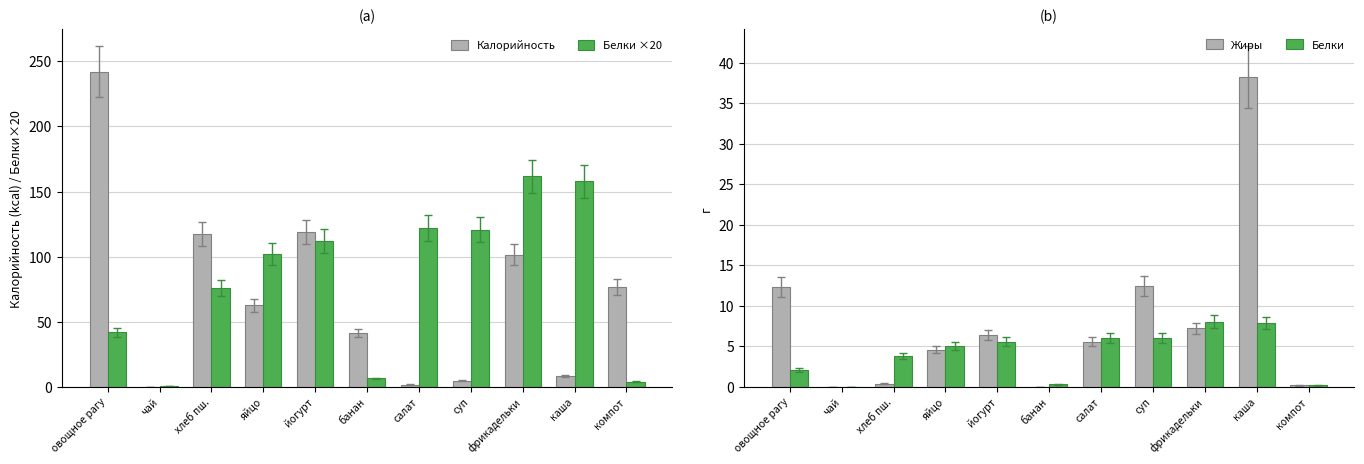

What are all the series names shown in the legend?

Калорийность, Белки ×20, Жиры, Белки